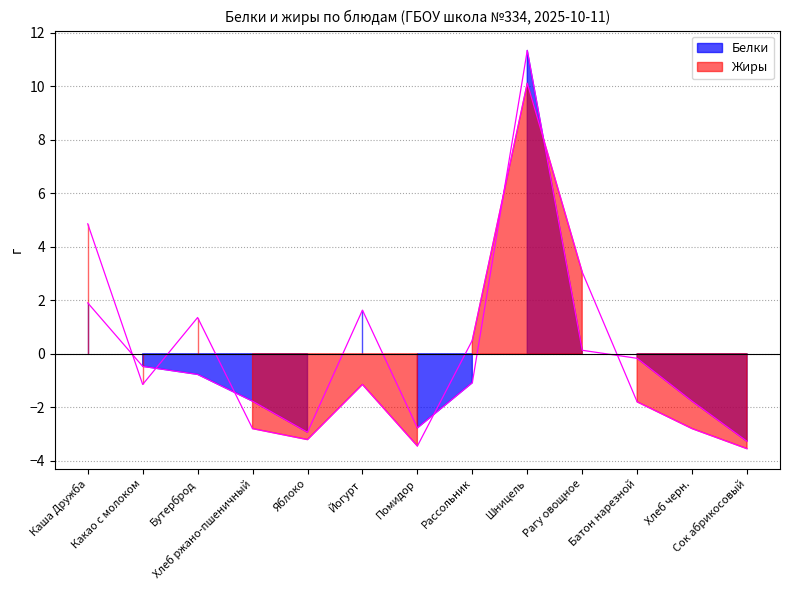

What is the maximum value shown in the chart?

11.3